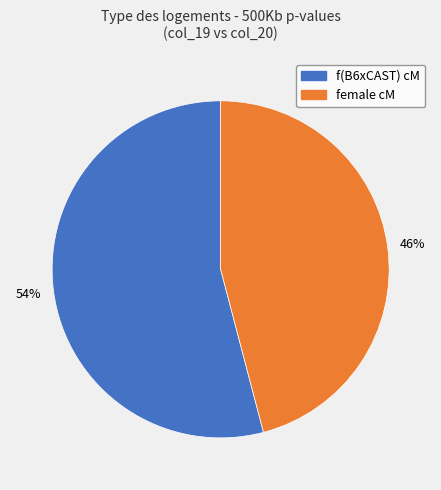

To the nearest percent, what is the average slice percentage?

50%